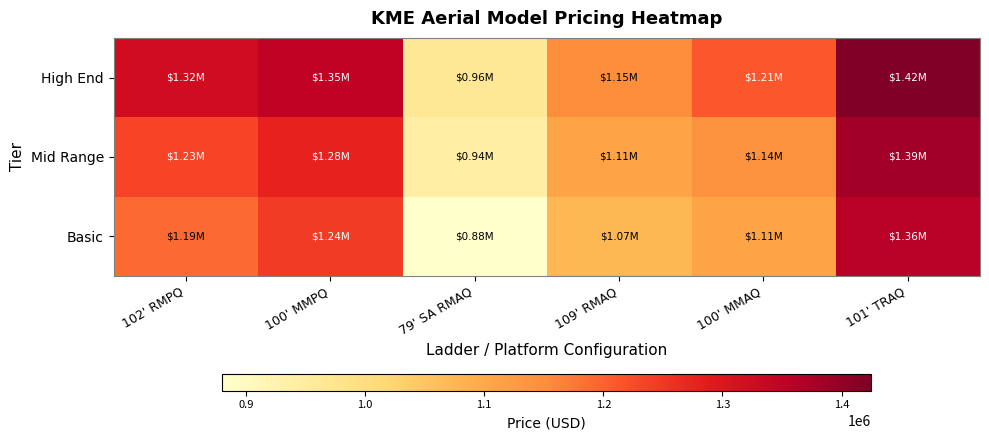

Which category has the highest value across all series?

101' TRAQ